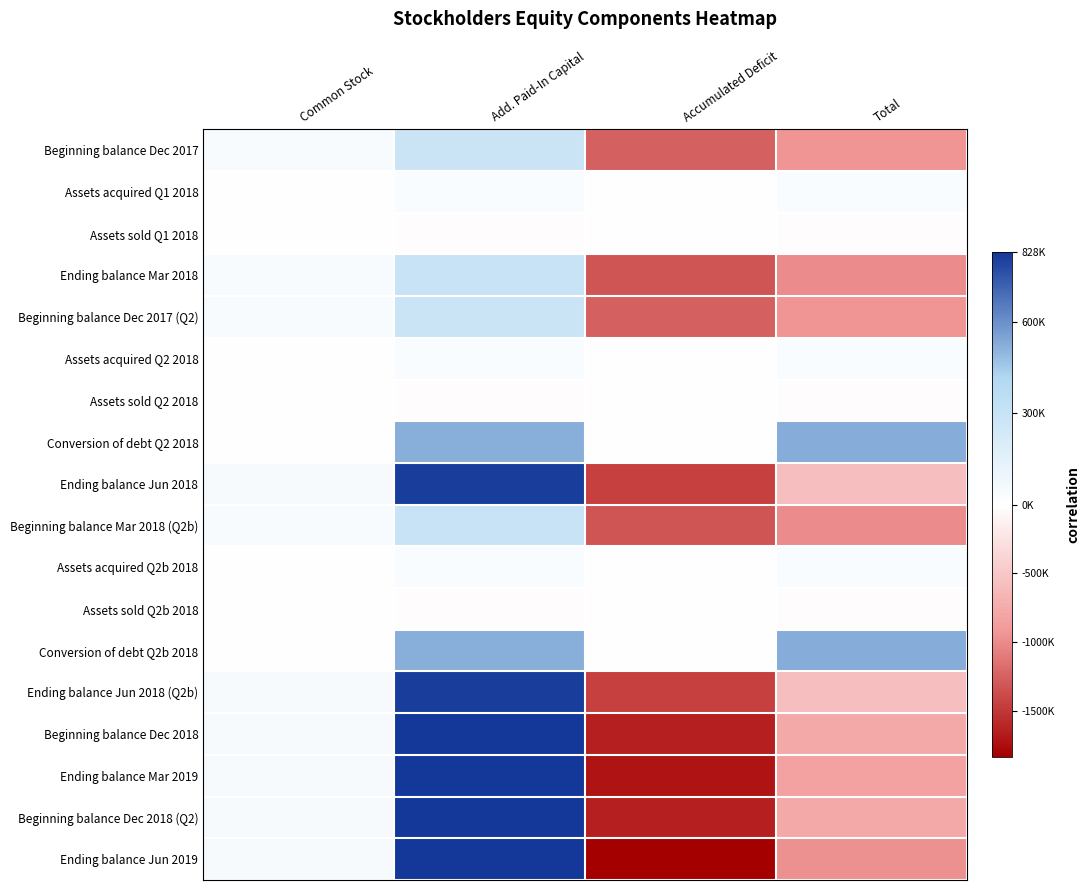

At Accumulated Deficit, list the series in order from largest to smallest.

Assets acquired Q1 2018, Assets sold Q1 2018, Assets acquired Q2 2018, Assets sold Q2 2018, Conversion of debt Q2 2018, Assets acquired Q2b 2018, Assets sold Q2b 2018, Conversion of debt Q2b 2018, Beginning balance Dec 2017, Beginning balance Dec 2017 (Q2), Ending balance Mar 2018, Beginning balance Mar 2018 (Q2b), Ending balance Jun 2018, Ending balance Jun 2018 (Q2b), Beginning balance Dec 2018, Beginning balance Dec 2018 (Q2), Ending balance Mar 2019, Ending balance Jun 2019